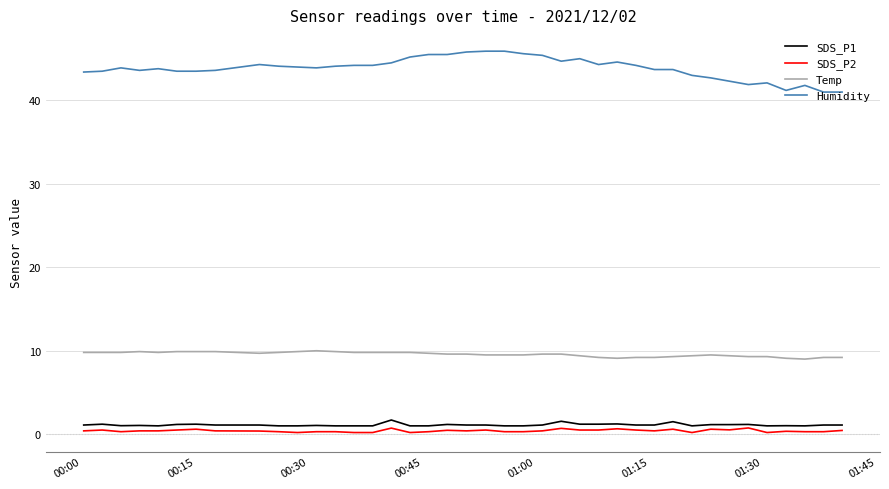

What is the greatest value displayed?

45.9